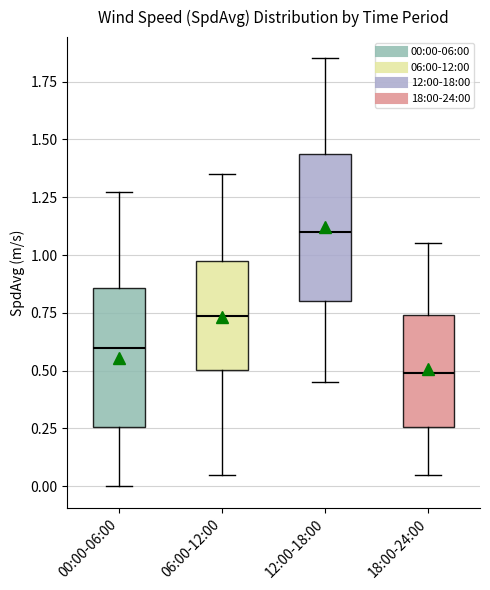

Reading left to right, transcribe this box plot: for each box, give where its median line is, the range the box spans, and where its two whiskers end, as read against the y-axis. The values are not printed on the chart, so give them approximately, as read against the axis.

00:00-06:00: median 0.60, box 0.25 to 0.85, whiskers 0.00 to 1.25
06:00-12:00: median 0.75, box 0.50 to 0.95, whiskers 0.05 to 1.35
12:00-18:00: median 1.10, box 0.80 to 1.45, whiskers 0.45 to 1.85
18:00-24:00: median 0.50, box 0.25 to 0.75, whiskers 0.05 to 1.05